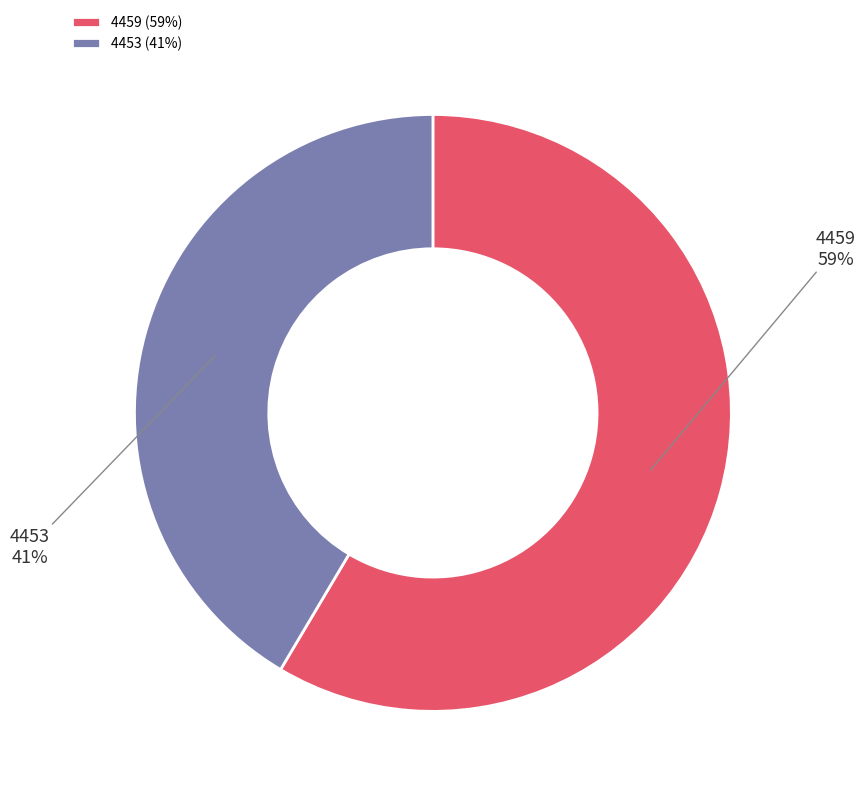

Rank the categories by value from lowest to highest.

4453, 4459